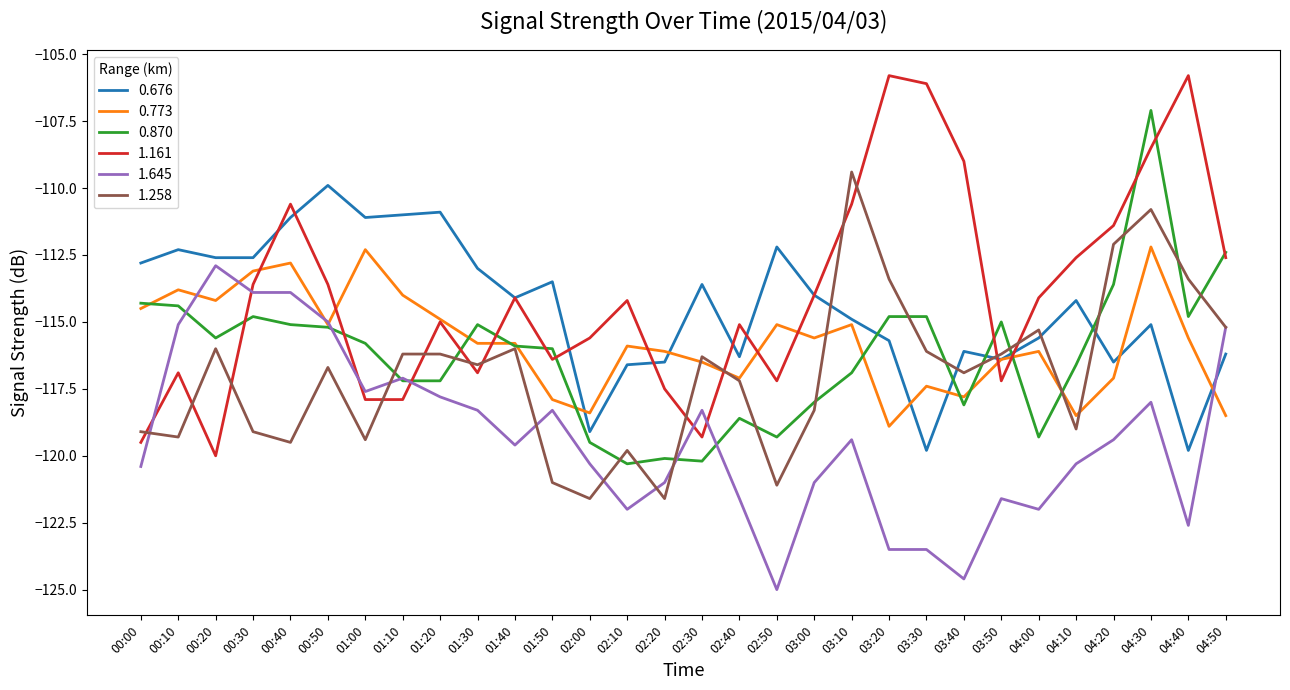

Reading left to right, extract all data points from this chart.

0.676: -112.8	-112.3	-112.6	-112.6	-111.1	-109.9	-111.1	-111.0	-110.9	-113.0	-114.1	-113.5	-119.1	-116.6	-116.5	-113.6	-116.3	-112.2	-114.0	-114.9	-115.7	-119.8	-116.1	-116.4	-115.6	-114.2	-116.5	-115.1	-119.8	-116.2
0.773: -114.5	-113.8	-114.2	-113.1	-112.8	-115.1	-112.3	-114.0	-114.9	-115.8	-115.8	-117.9	-118.4	-115.9	-116.1	-116.5	-117.1	-115.1	-115.6	-115.1	-118.9	-117.4	-117.8	-116.4	-116.1	-118.5	-117.1	-112.2	-115.6	-118.5
0.870: -114.3	-114.4	-115.6	-114.8	-115.1	-115.2	-115.8	-117.2	-117.2	-115.1	-115.9	-116.0	-119.5	-120.3	-120.1	-120.2	-118.6	-119.3	-118.0	-116.9	-114.8	-114.8	-118.1	-115.0	-119.3	-116.6	-113.6	-107.1	-114.8	-112.4
1.161: -119.5	-116.9	-120.0	-113.6	-110.6	-113.6	-117.9	-117.9	-115.0	-116.9	-114.1	-116.4	-115.6	-114.2	-117.5	-119.3	-115.1	-117.2	-114.0	-110.6	-105.8	-106.1	-109.0	-117.2	-114.1	-112.6	-111.4	-108.5	-105.8	-112.6
1.645: -120.4	-115.1	-112.9	-113.9	-113.9	-115.0	-117.6	-117.1	-117.8	-118.3	-119.6	-118.3	-120.3	-122.0	-121.0	-118.3	-121.6	-125.0	-121.0	-119.4	-123.5	-123.5	-124.6	-121.6	-122.0	-120.3	-119.4	-118.0	-122.6	-115.2
1.258: -119.1	-119.3	-116.0	-119.1	-119.5	-116.7	-119.4	-116.2	-116.2	-116.6	-116.0	-121.0	-121.6	-119.8	-121.6	-116.3	-117.2	-121.1	-118.3	-109.4	-113.4	-116.1	-116.9	-116.2	-115.3	-119.0	-112.1	-110.8	-113.4	-115.2